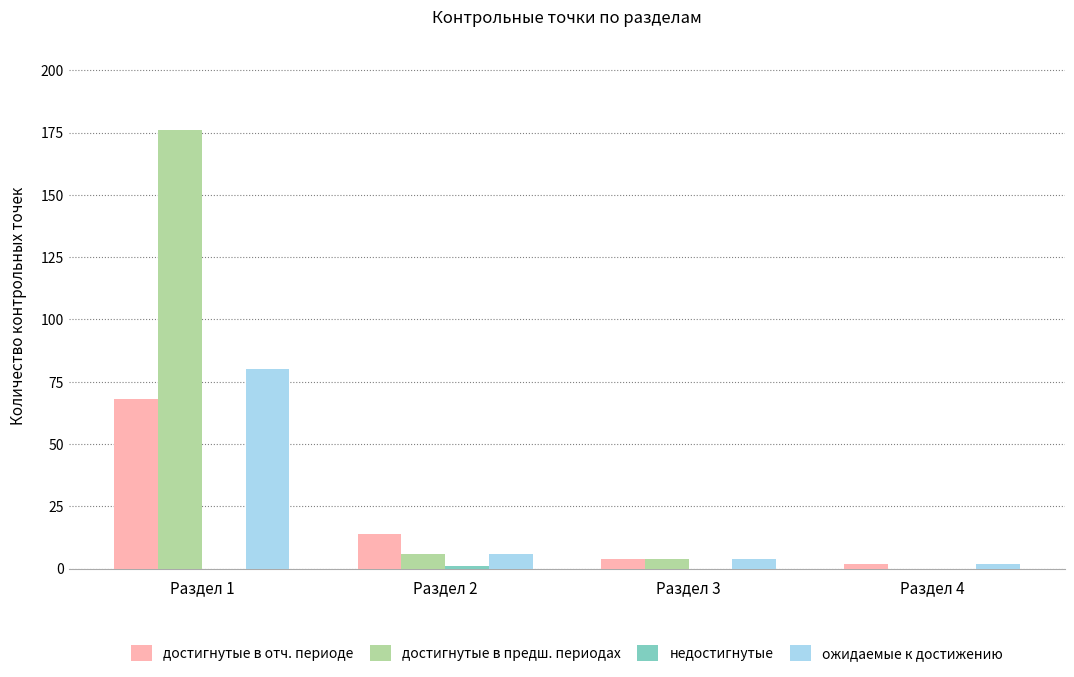

What is the maximum value shown in the chart?

176